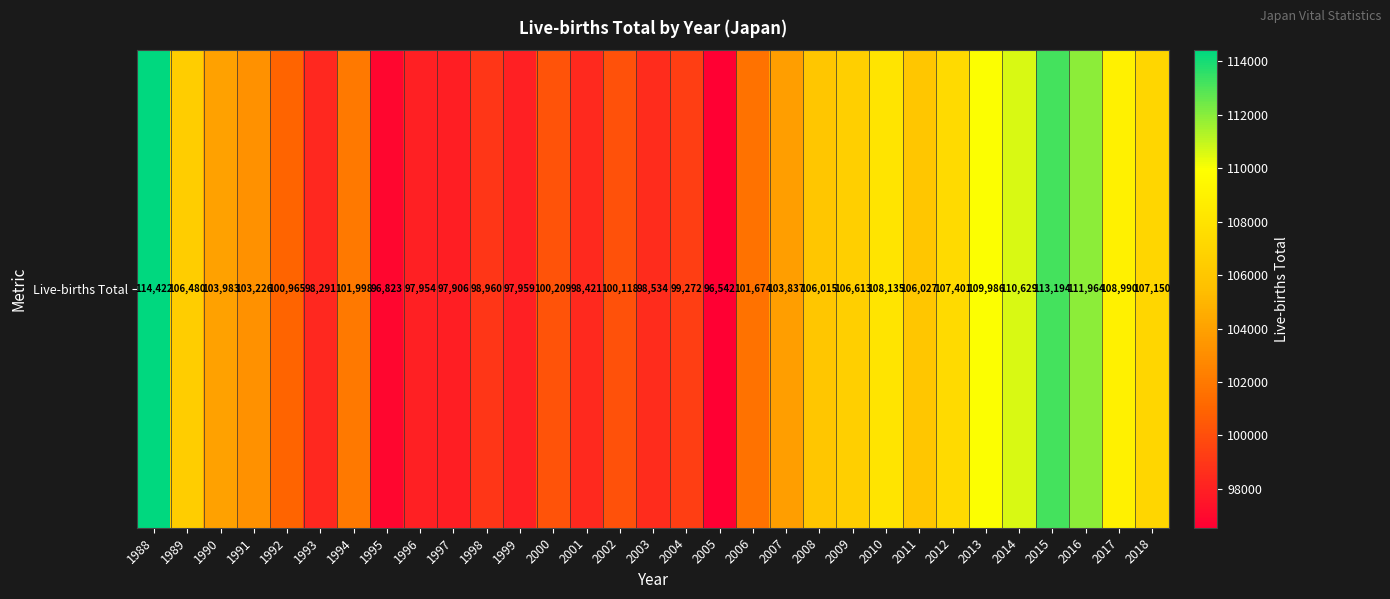

Reading left to right, extract all data points from this chart.

1988=114422	1989=106480	1990=103983	1991=103226	1992=100965	1993=98291	1994=101998	1995=96823	1996=97954	1997=97906	1998=98960	1999=97959	2000=100209	2001=98421	2002=100118	2003=98534	2004=99272	2005=96542	2006=101674	2007=103837	2008=106015	2009=106613	2010=108135	2011=106027	2012=107401	2013=109986	2014=110629	2015=113194	2016=111964	2017=108990	2018=107150